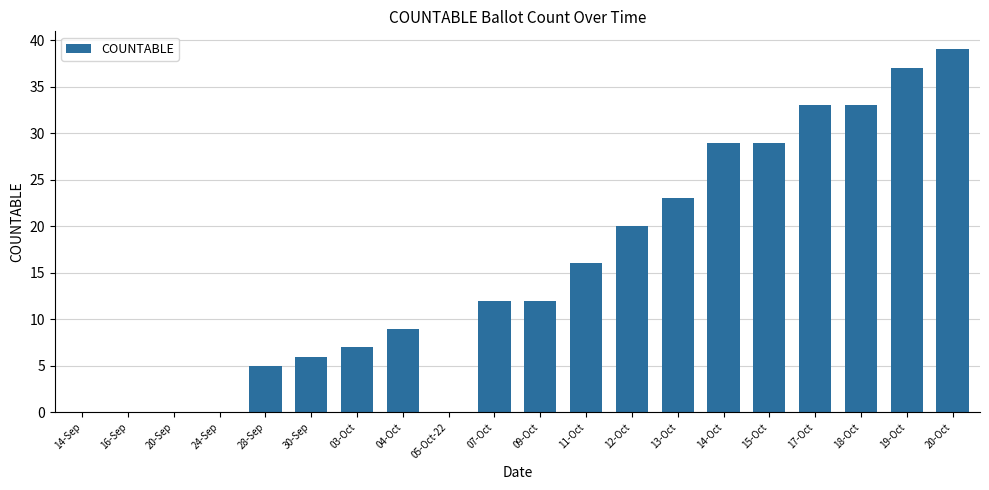

Reading left to right, what are all the values shown in this chart?

0	0	0	0	5	6	7	9	0	12	12	16	20	23	29	29	33	33	37	39